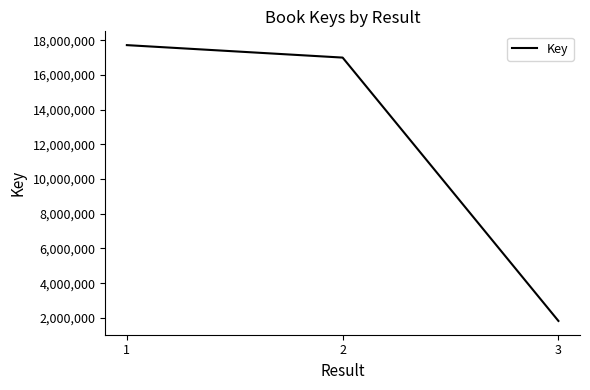

Between 3 and 1, which is larger?

1